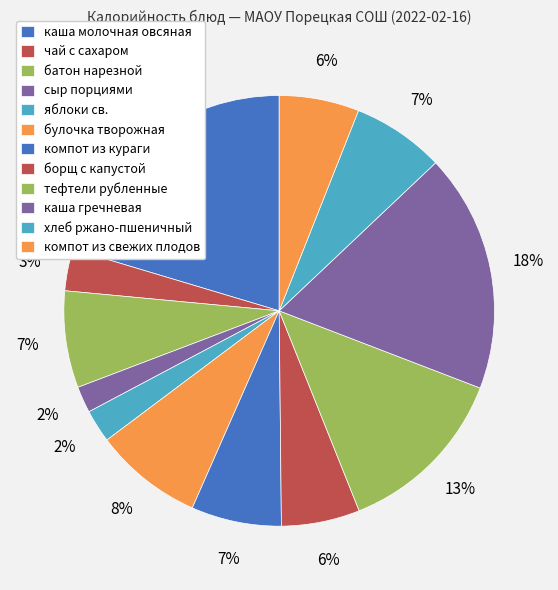

Rank the categories by value from highest to lowest.

каша молочная овсяная, каша гречневая, тефтели рубленные, булочка творожная, батон нарезной, хлеб ржано-пшеничный, компот из кураги, компот из свежих плодов, борщ с капустой, чай с сахаром, яблоки св., сыр порциями